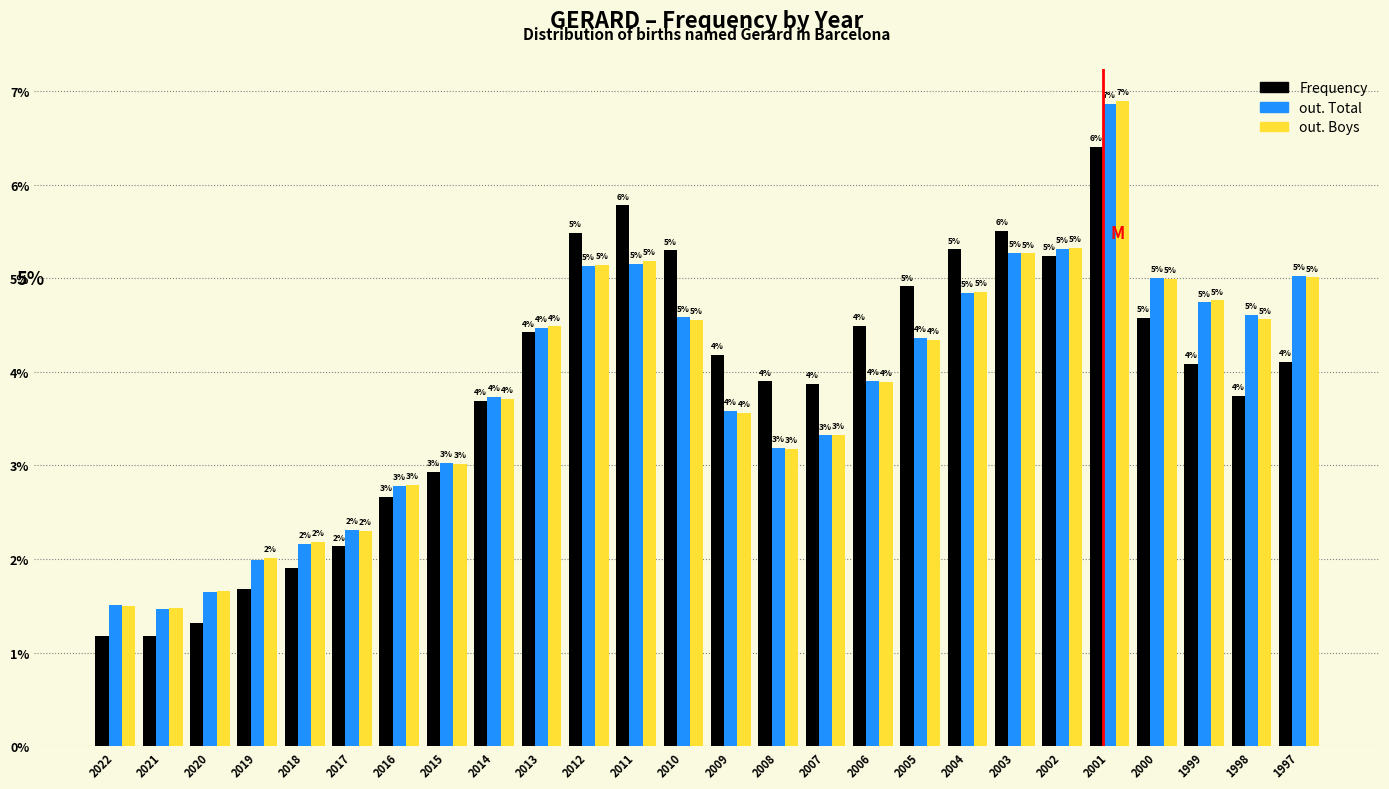

What is the highest value of the Frequency series?

6.4